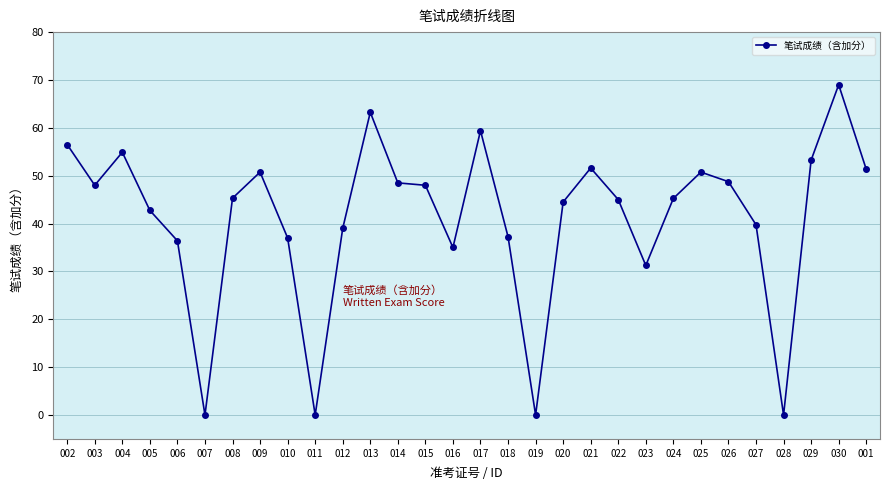

True or false: the data shows 36.4 at 006.

True